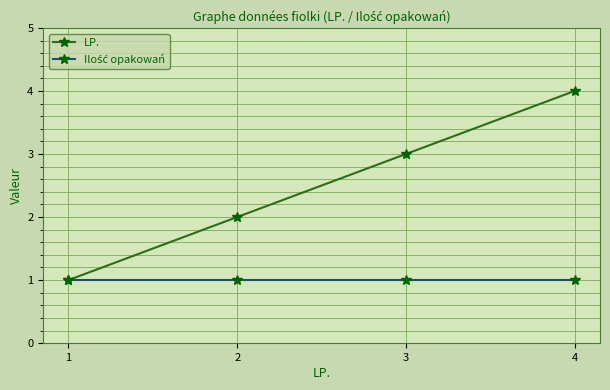

Between 1 and 3, which series saw the biggest shift?

LP.